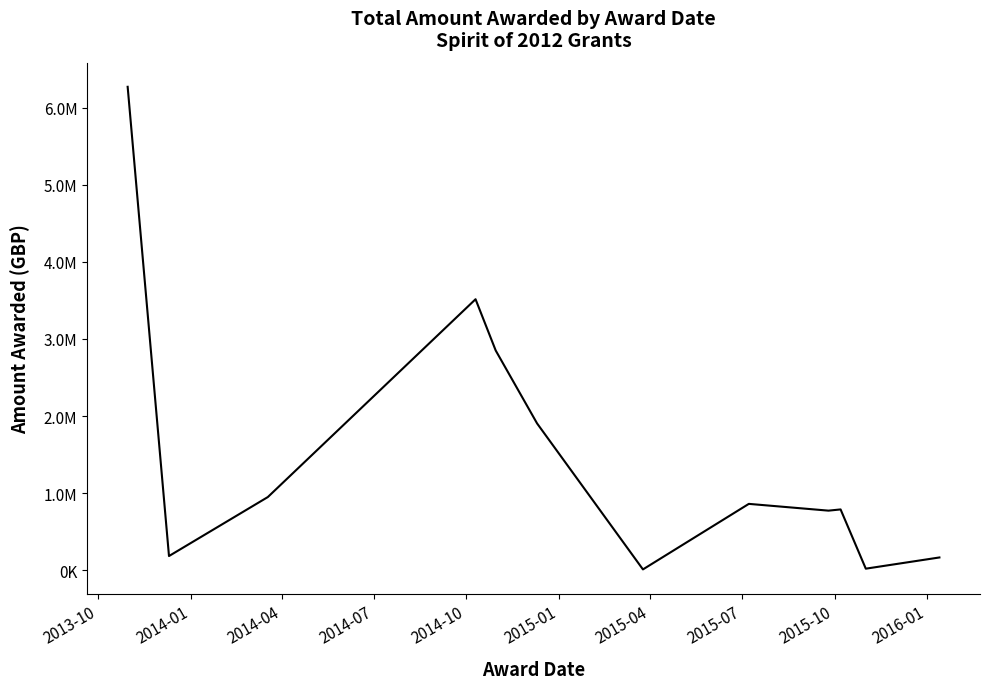

At which label does the data first exceed 861715?

2013-10